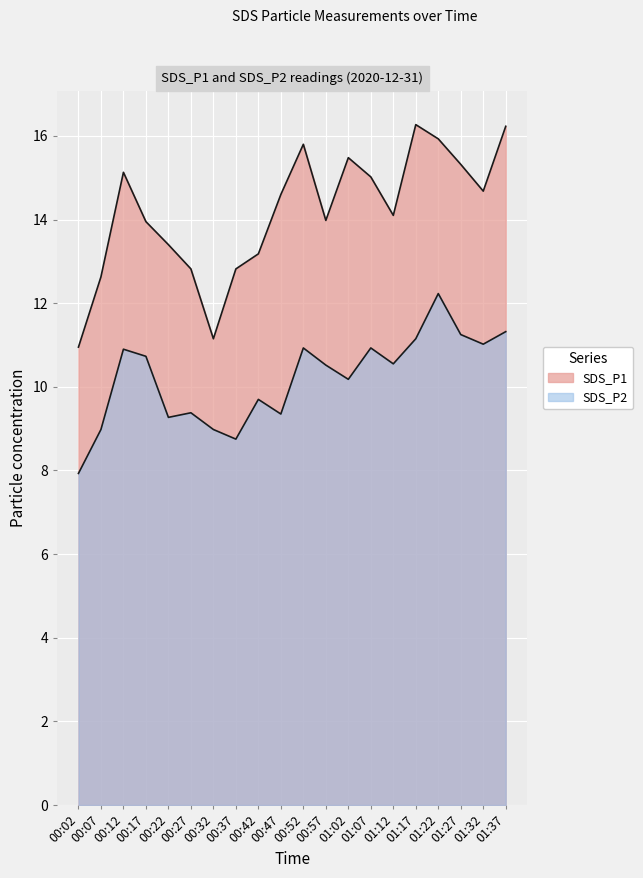

Reading right to left, transcribe all the data shown in this chart.

SDS_P1: 01:37=16.2	01:32=14.7	01:27=15.3	01:22=15.9	01:17=16.3	01:12=14.1	01:07=15.0	01:02=15.5	00:57=14.0	00:52=15.8	00:47=14.6	00:42=13.2	00:37=12.8	00:32=11.2	00:27=12.8	00:22=13.4	00:17=13.9	00:12=15.1	00:07=12.6	00:02=10.9
SDS_P2: 01:37=11.3	01:32=11.0	01:27=11.2	01:22=12.2	01:17=11.2	01:12=10.6	01:07=10.9	01:02=10.2	00:57=10.5	00:52=10.9	00:47=9.3	00:42=9.7	00:37=8.8	00:32=9.0	00:27=9.4	00:22=9.3	00:17=10.7	00:12=10.9	00:07=9.0	00:02=7.9